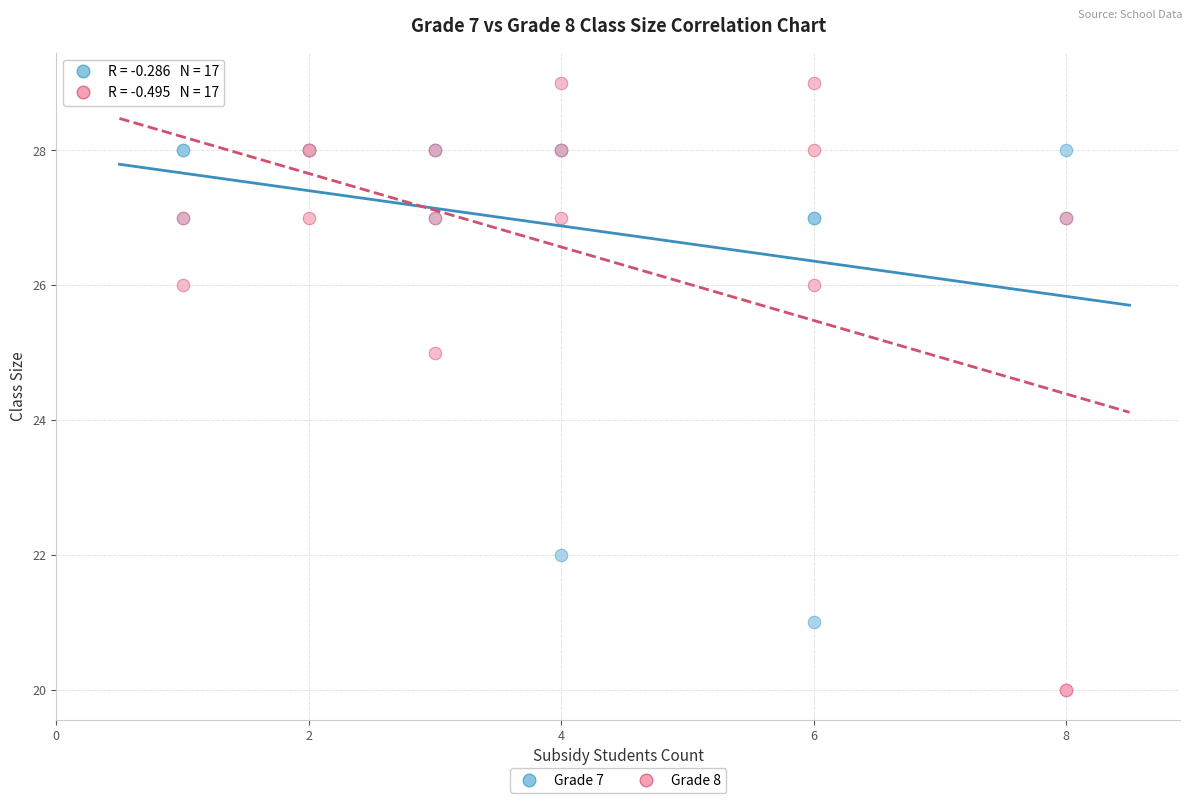

Which series contains the lowest Y value?

Grade 8